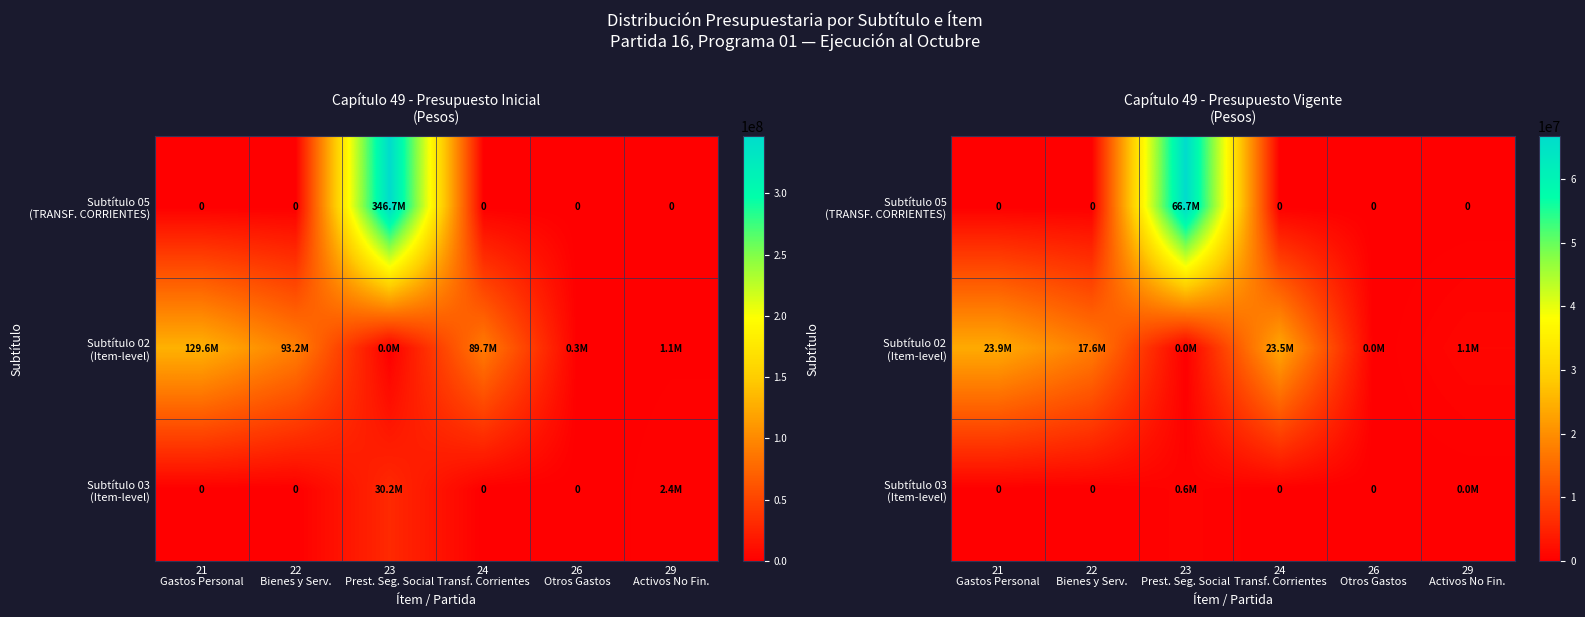

At which label does Subtítulo 03 (Item-level) reach its peak?

23 Prest. Seg. Social